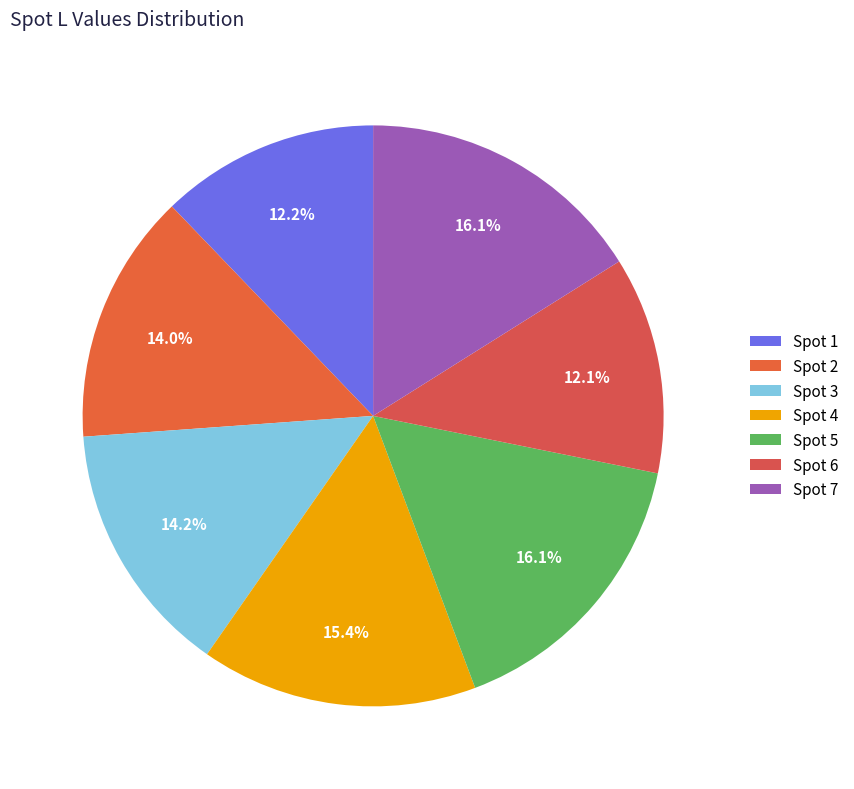

Is there any slice that represents more than half of the pie?

No